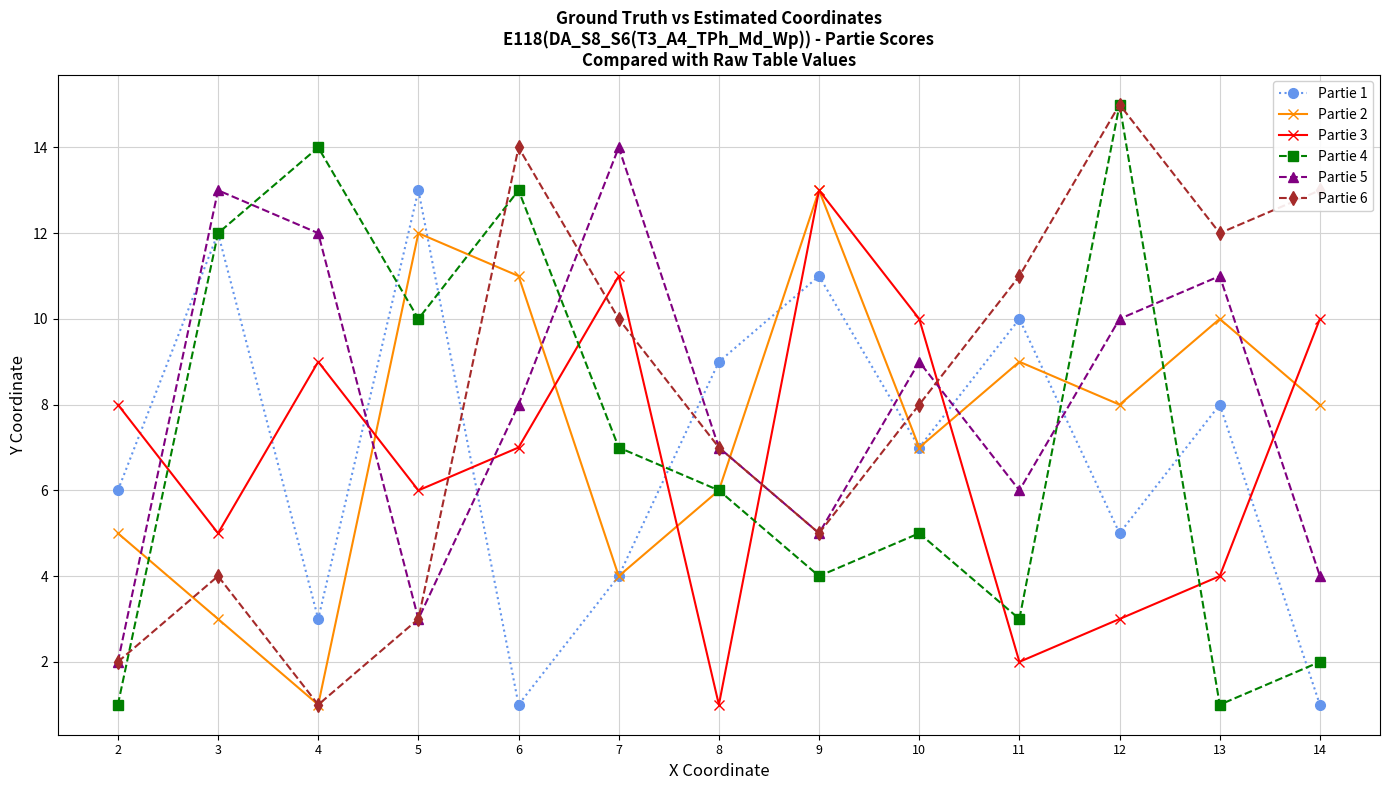

Where does the Partie 3 series first go above 7?

2